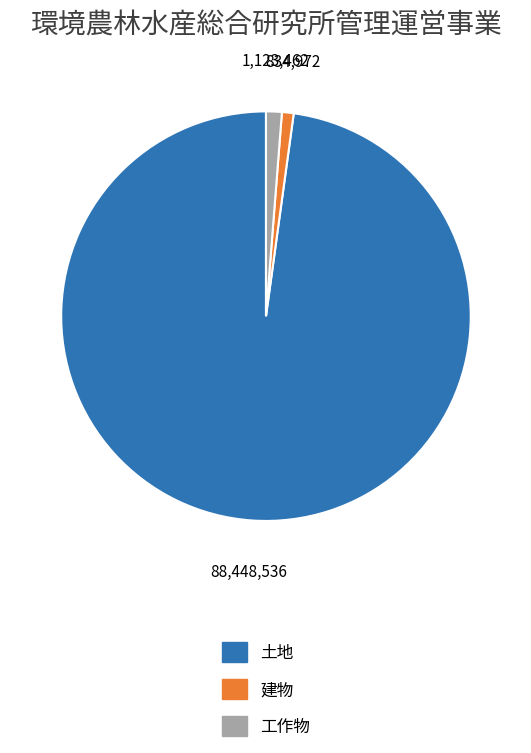

True or false: 土地 accounts for 90% of the total.

False